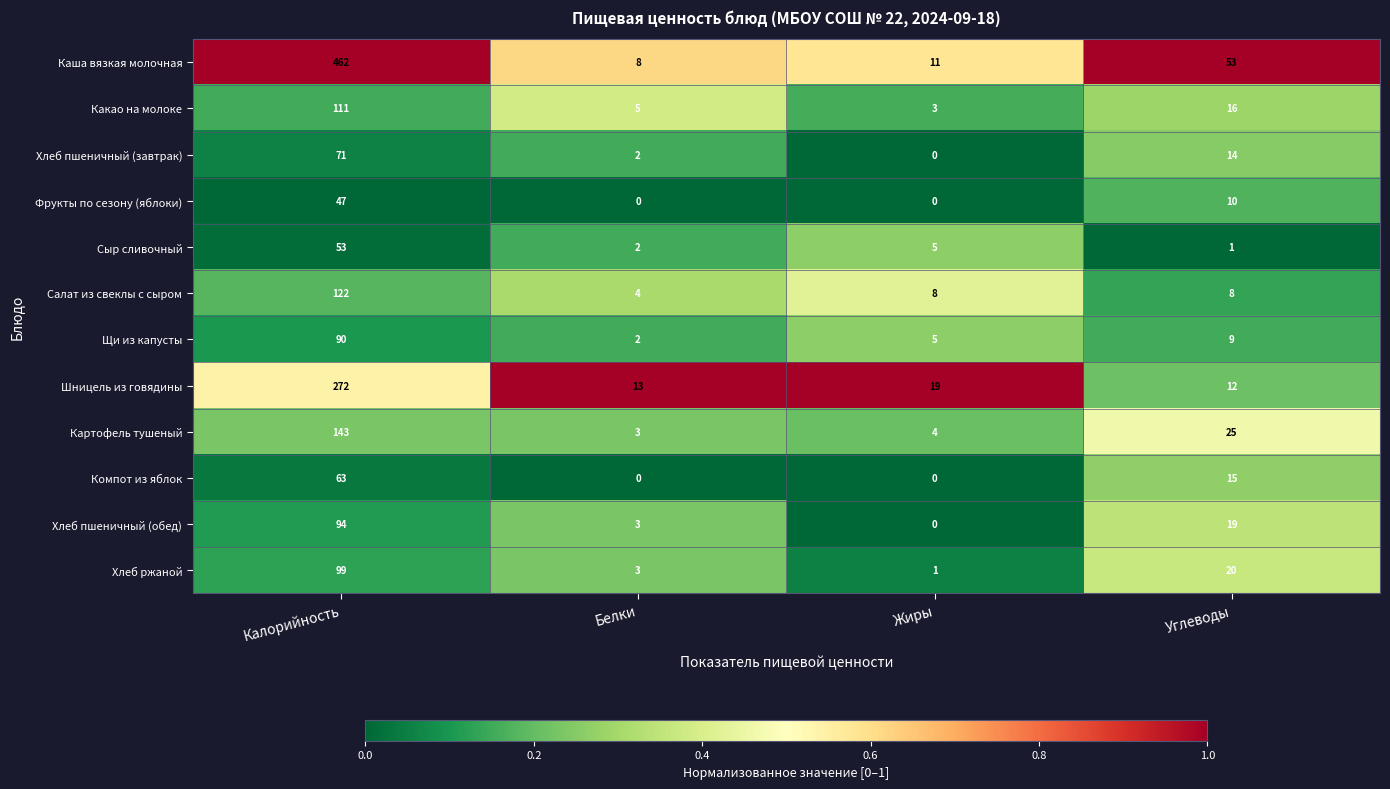

What value does the Сыр сливочный series have at Жиры?

5